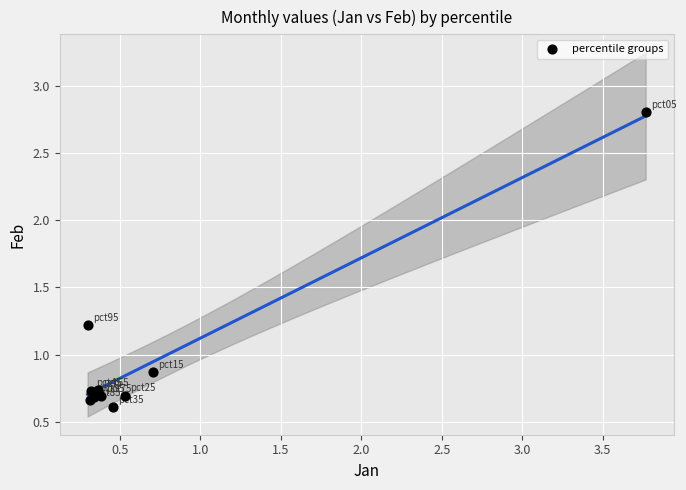

What Y value in the scatter plot is closest to 1?

0.9